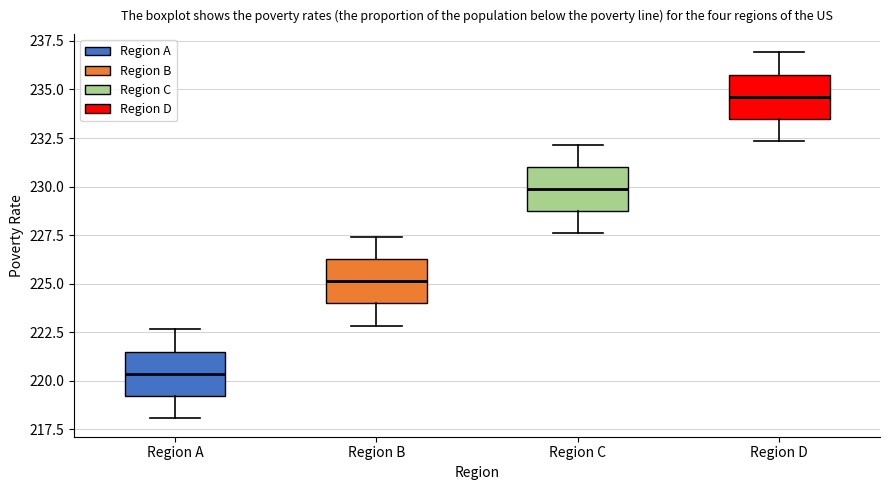

Reading left to right, transcribe this box plot: for each box, give where its median line is, the range the box spans, and where its two whiskers end, as read against the y-axis. The values are not printed on the chart, so give them approximately, as read against the axis.

Region A: median 220.5, box 219.0 to 221.5, whiskers 218.0 to 222.5
Region B: median 225.0, box 224.0 to 226.5, whiskers 223.0 to 227.5
Region C: median 230.0, box 228.5 to 231.0, whiskers 227.5 to 232.0
Region D: median 234.5, box 233.5 to 236.0, whiskers 232.5 to 237.0